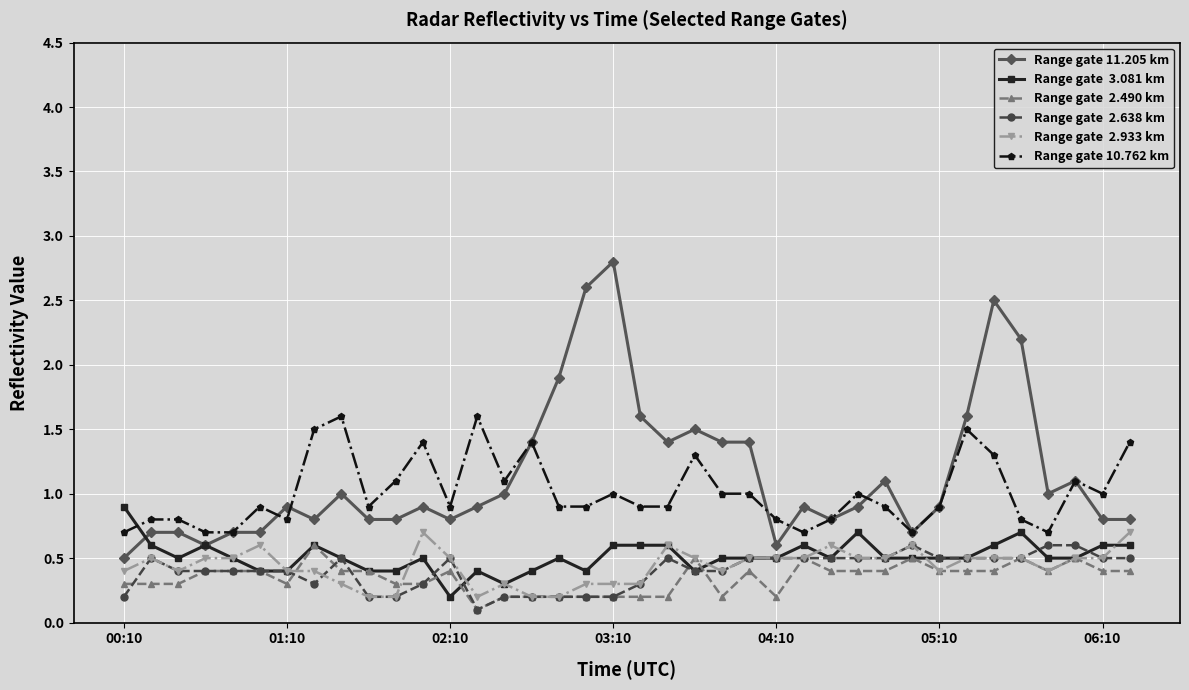

Count the number of data series in this chart.

6